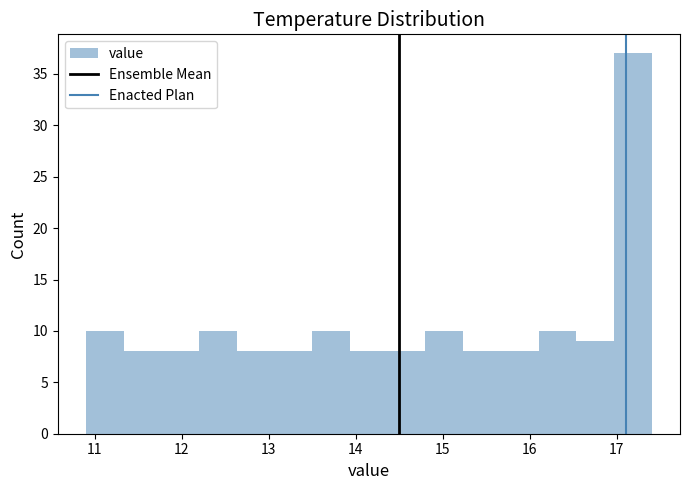

Reading left to right, list every bar in this chart as the range it spans on the x-axis followed by its height. Neither the bar edges nor the heights are printed on the chart, so give them approximately, as read against the axes.

10.9 to 11.3: 10
11.3 to 11.8: 8
11.8 to 12.2: 8
12.2 to 12.6: 10
12.6 to 13.1: 8
13.1 to 13.5: 8
13.5 to 13.9: 10
13.9 to 14.4: 8
14.4 to 14.8: 8
14.8 to 15.2: 10
15.2 to 15.7: 8
15.7 to 16.1: 8
16.1 to 16.5: 10
16.5 to 17.0: 9
17.0 to 17.4: 37